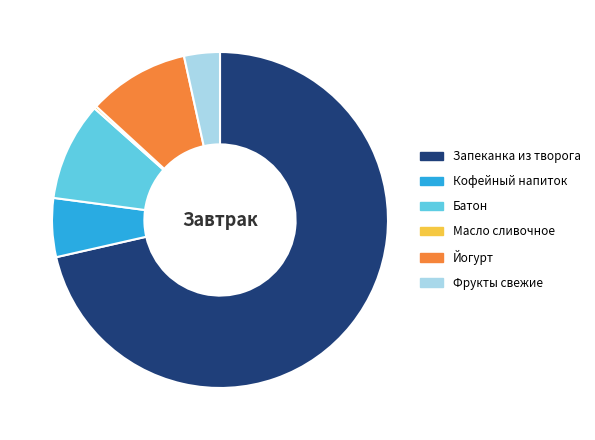

Which category has the biggest portion of the pie?

Запеканка из творога